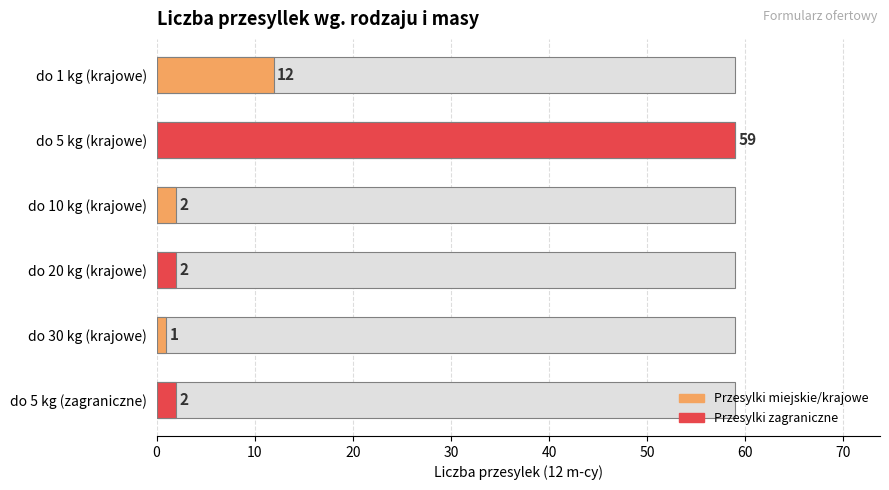

What is the maximum value shown in the chart?

59